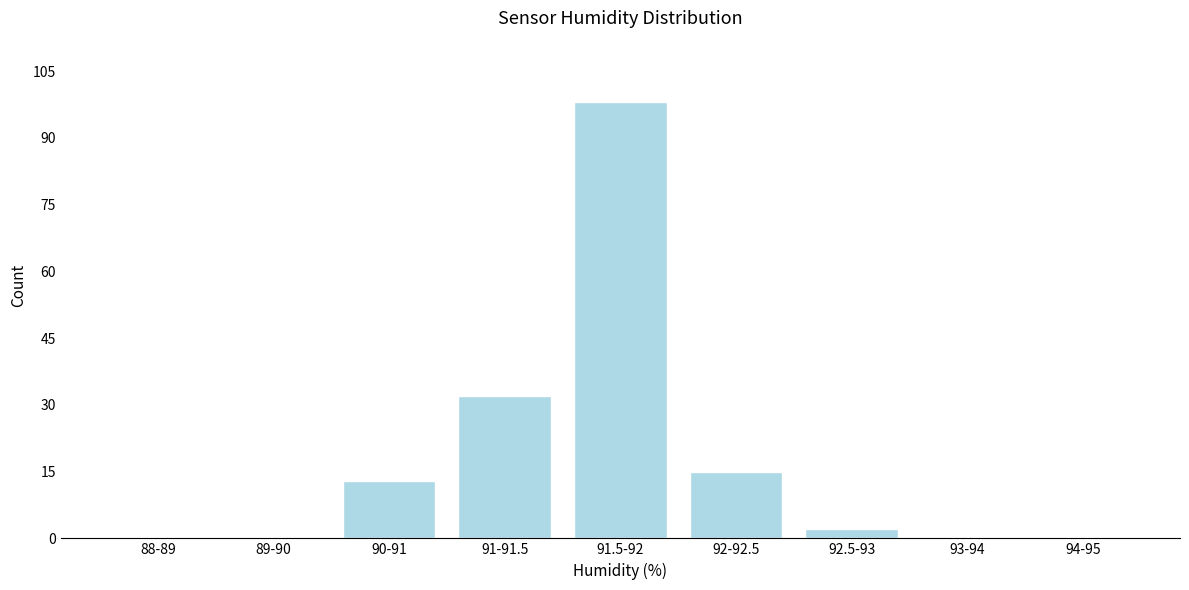

Reading right to left, what are all the values shown in this chart?

94-95=0	93-94=0	92.5-93=2	92-92.5=15	91.5-92=98	91-91.5=32	90-91=13	89-90=0	88-89=0